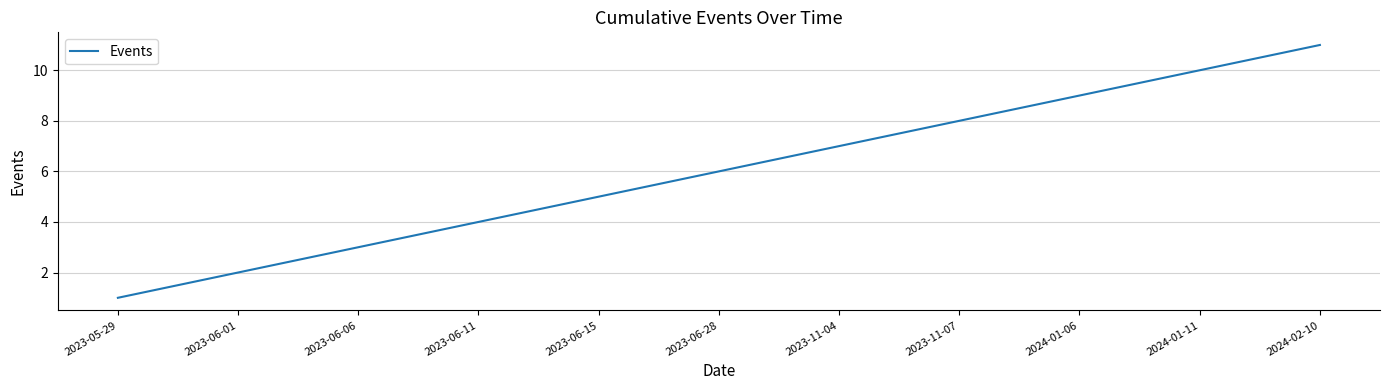

Does the chart display data point markers on the line(s)?

No